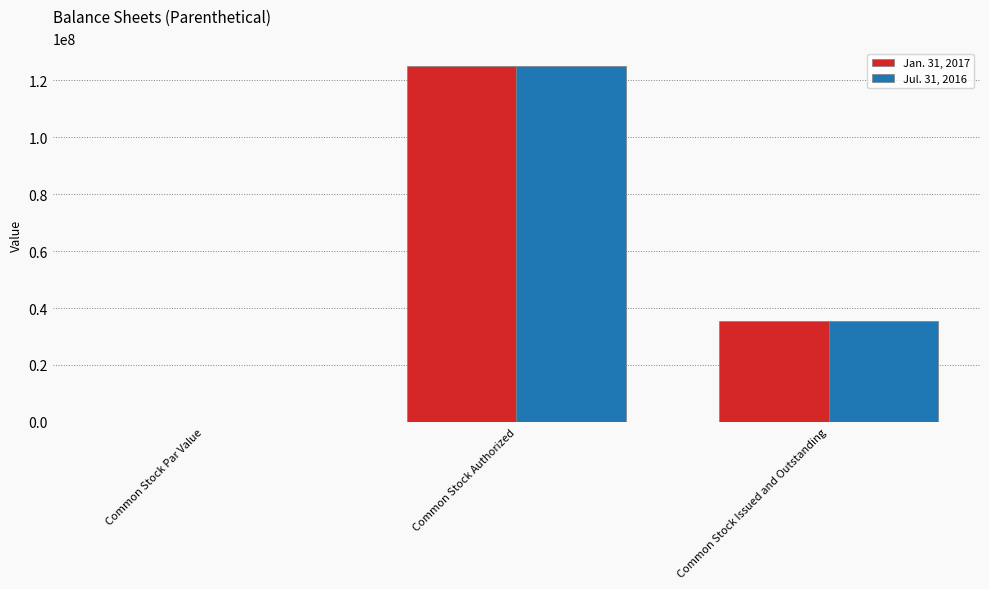

Is it true that Jan. 31, 2017 equals 125000000.0 at Common Stock Authorized?

True